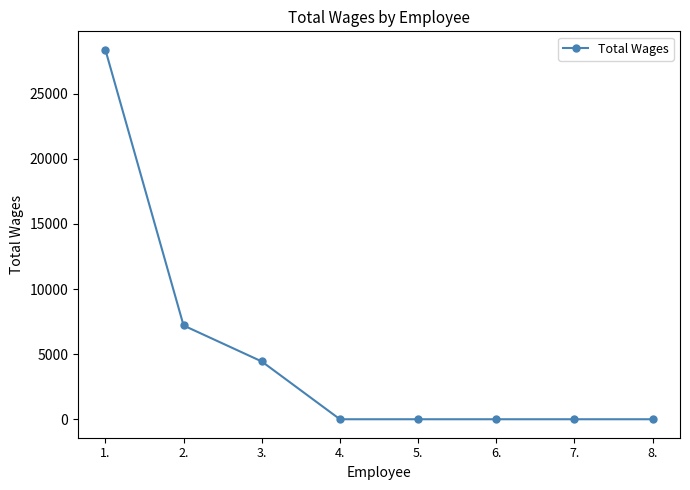

Reading left to right, extract all data points from this chart.

1.=28371	2.=7200	3.=4438	4.=0	5.=0	6.=0	7.=0	8.=0